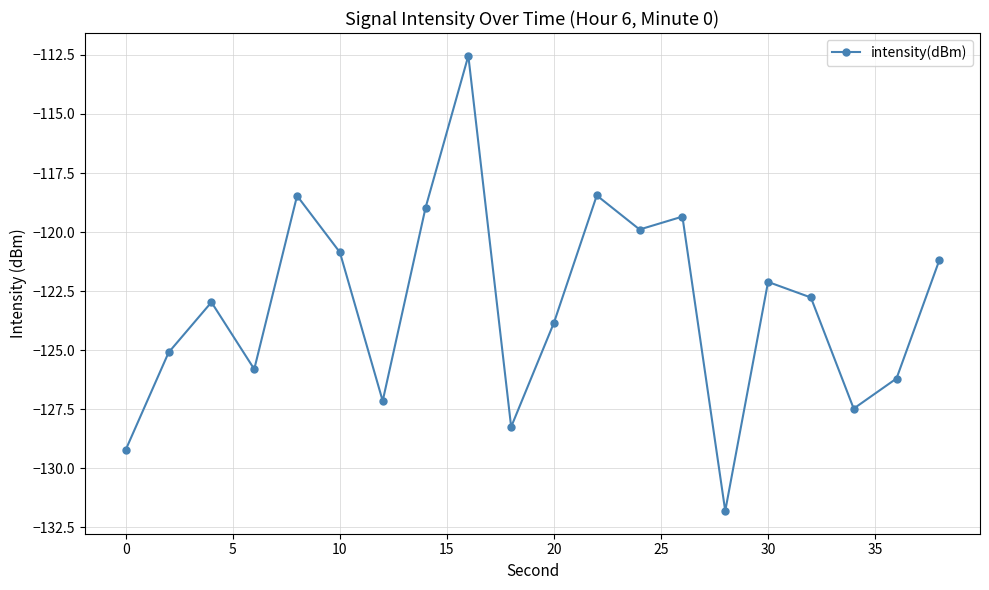

What is the difference between the second highest and minimum values?

13.4